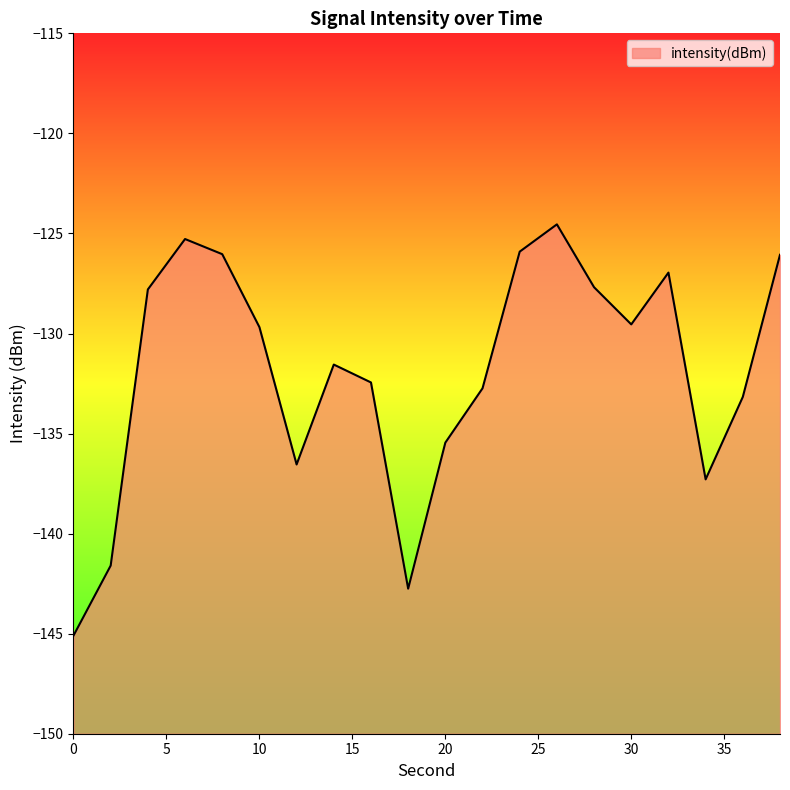

The chart shows a value of -125.9 at 24. True or false?

True